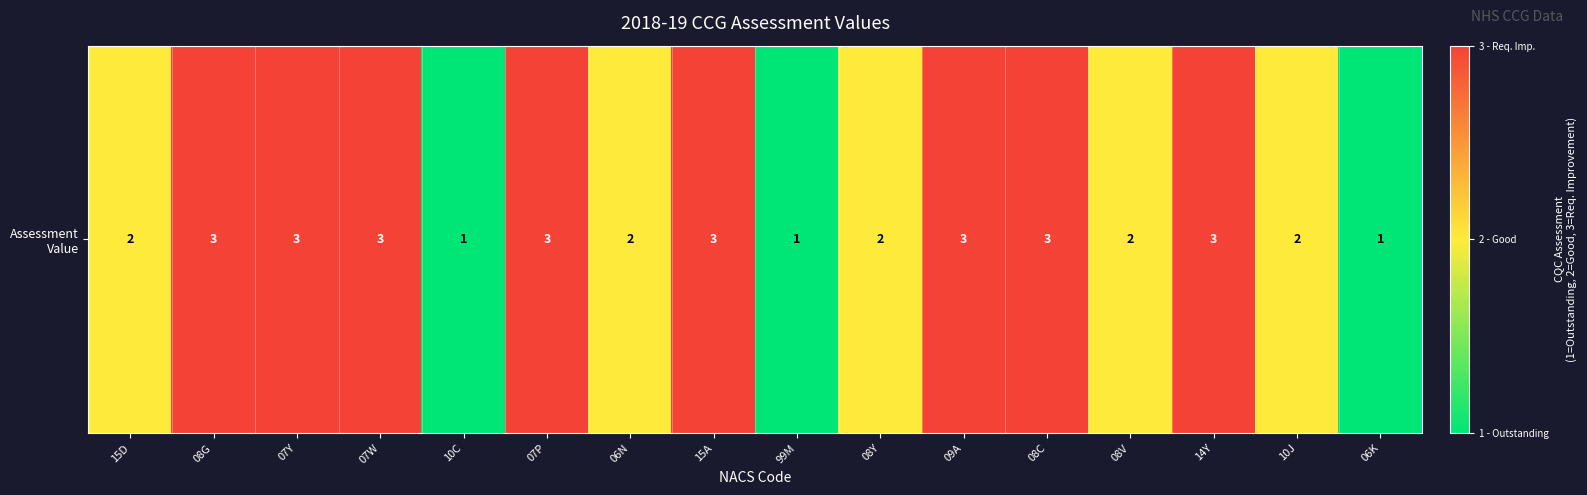

List the labels in order of value, smallest first.

10C, 99M, 06K, 15D, 06N, 08Y, 08V, 10J, 08G, 07Y, 07W, 07P, 15A, 09A, 08C, 14Y